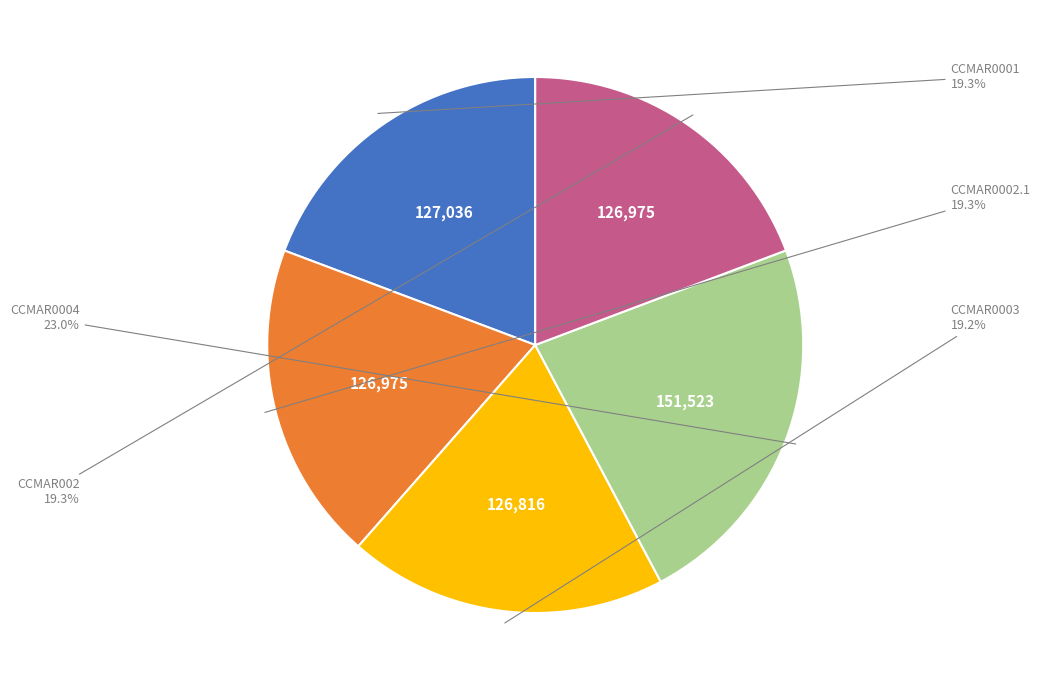

Combined, do CCMAR0004 and CCMAR0002.1 account for over 50%?

No